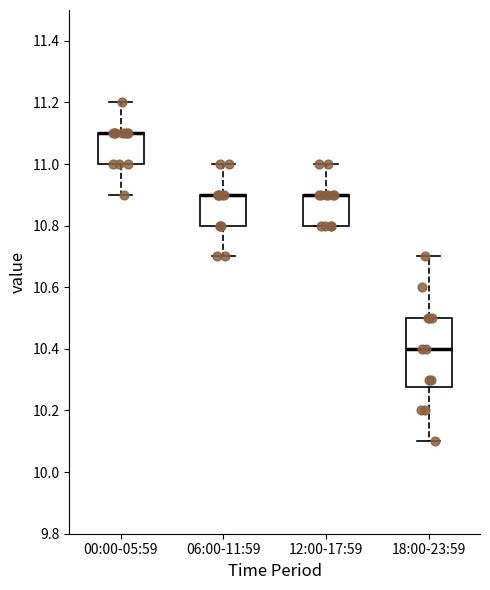

Where does the upper whisker of the box for 06:00-11:59 end on the y-axis? The values are not printed on the chart, so give them approximately, as read against the axis.

11.00